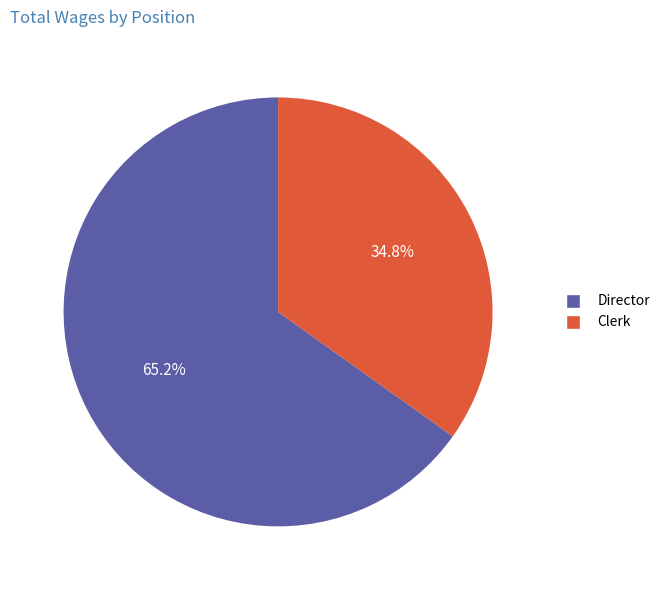

To the nearest percent, what portion does Director represent?

65%